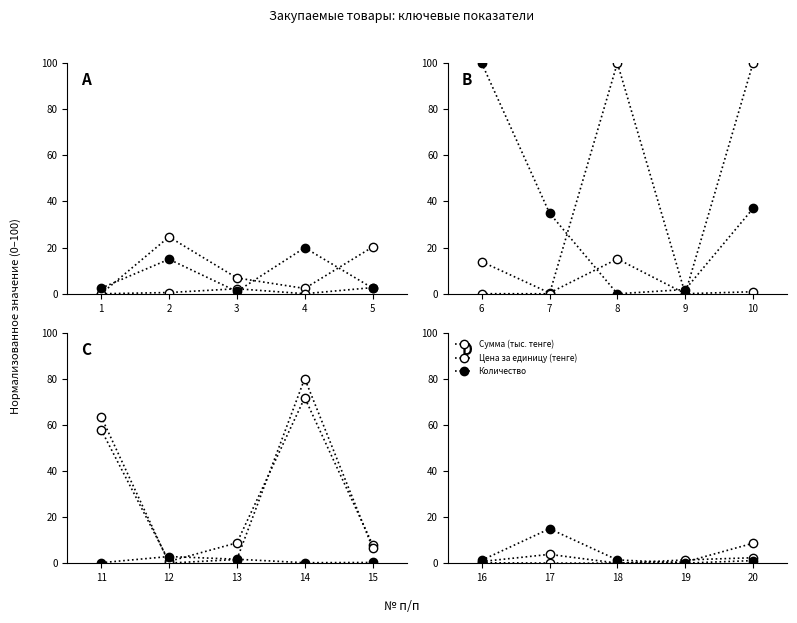

At which category is the sum across all series the highest?

17